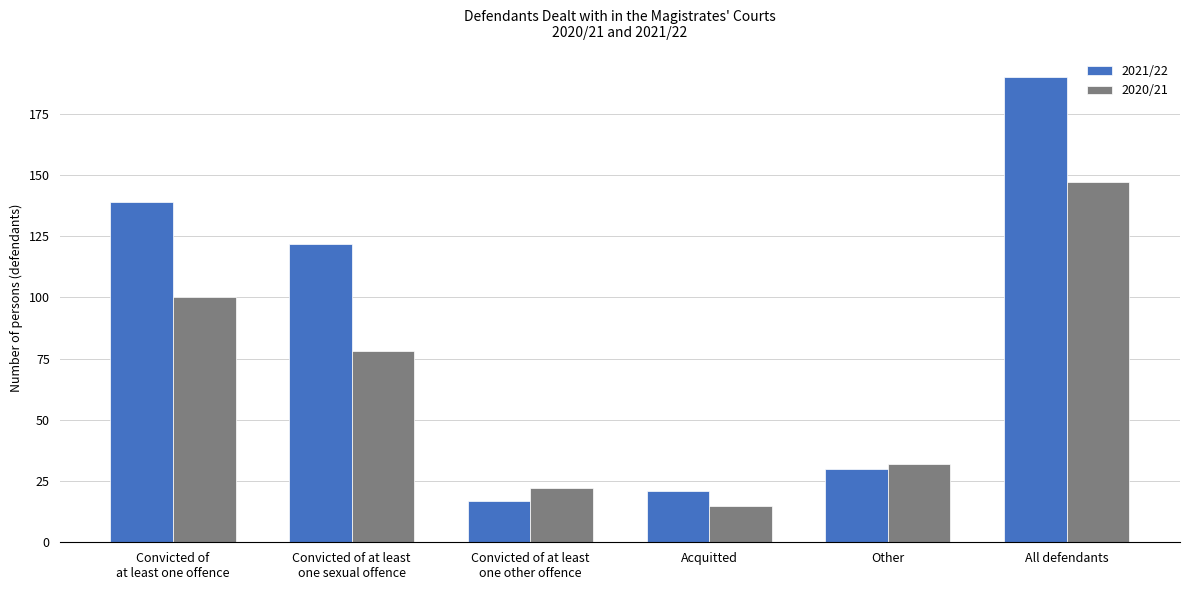

Reading left to right, extract all data points from this chart.

2021/22: 139	122	17	21	30	190
2020/21: 100	78	22	15	32	147